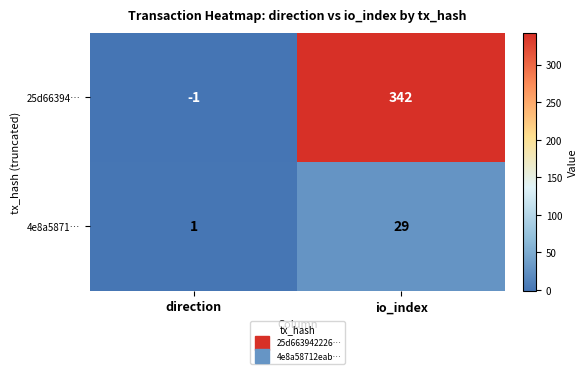

At how many categories does at least one series exceed 334?

1